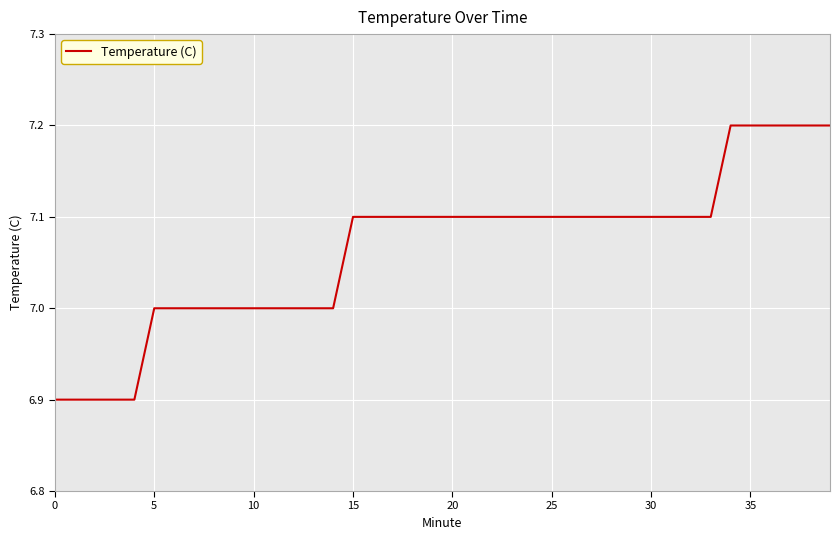

What is the smallest value displayed?

6.9